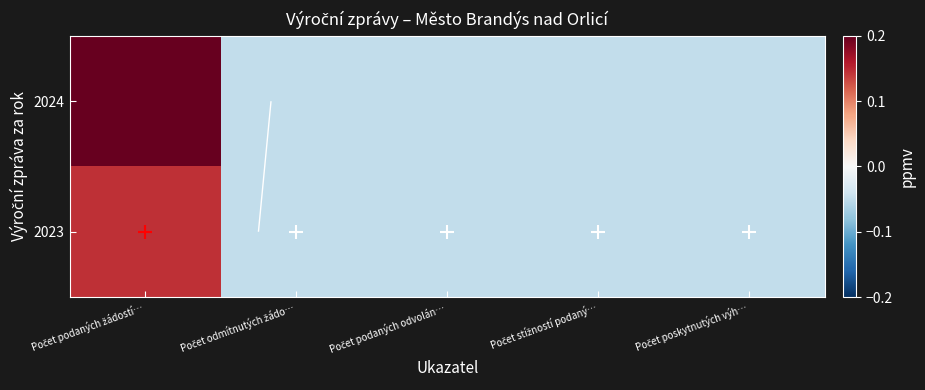

At which label is 2024 closest to 0?

Počet odmítnutých žádo…